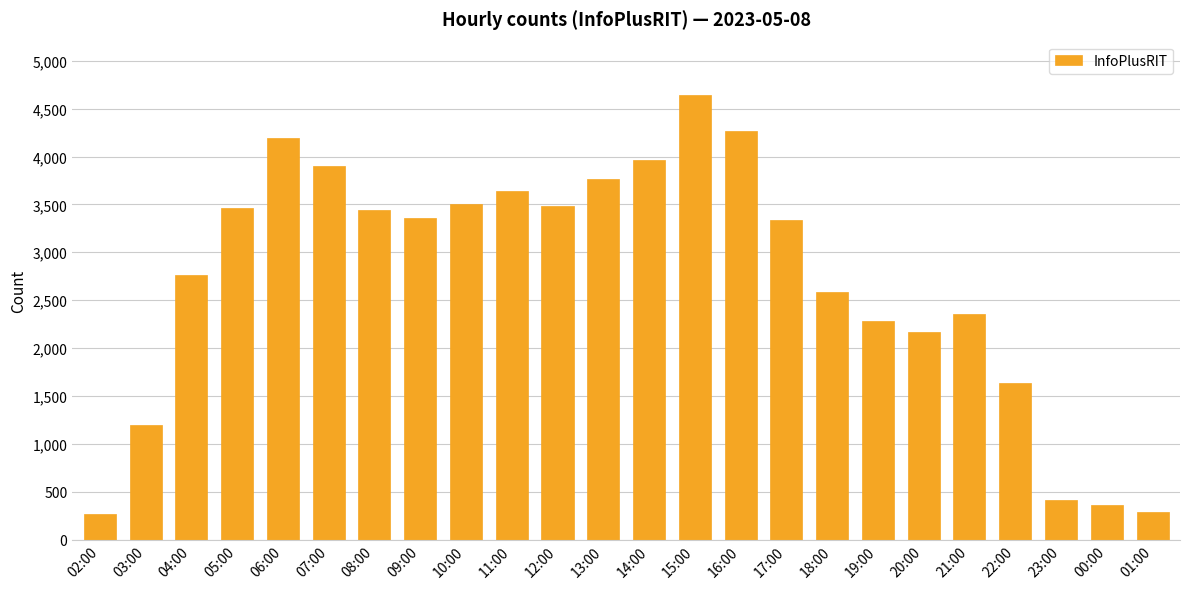

What is the sum of all values?

65263